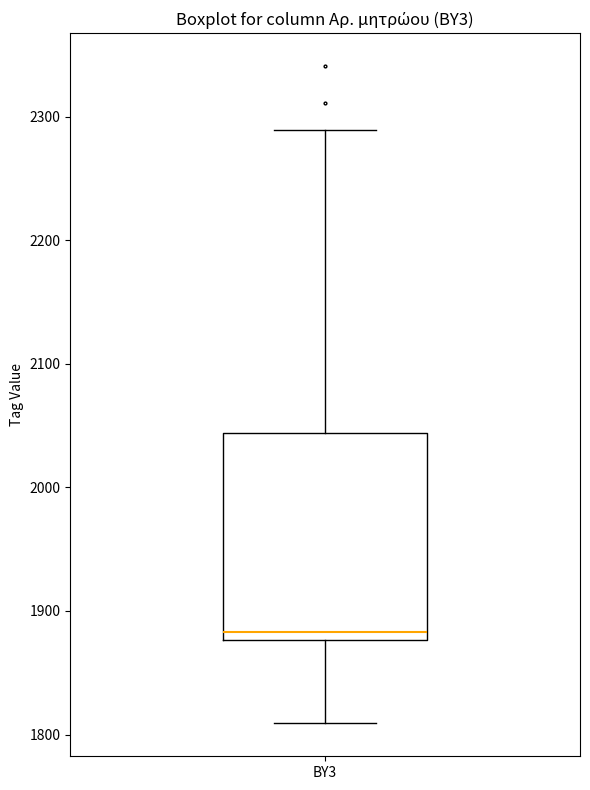

Transcribe this box plot: give where the median line is, the range the box spans, and where the two whiskers end, as read against the y-axis. The values are not printed on the chart, so give them approximately, as read against the axis.

median 1880 (just above the box's lower edge), box 1880 to 2040, whiskers 1810 to 2290